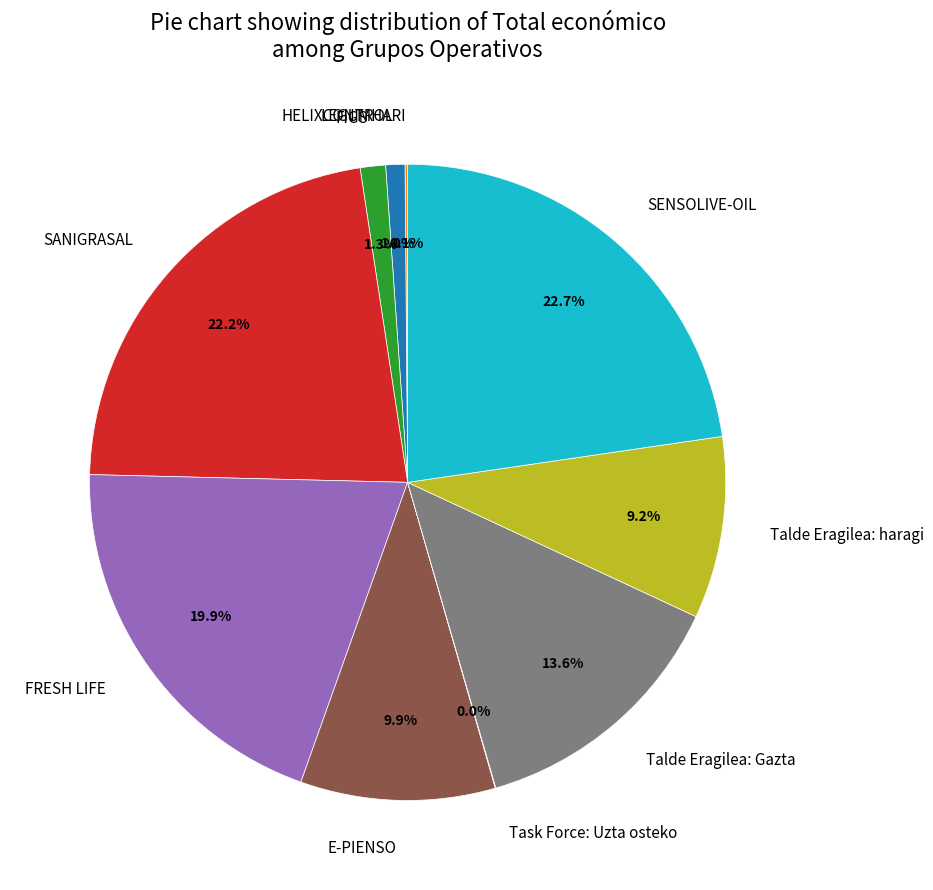

The E-PIENSO slice represents 10% of the pie. True or false?

True